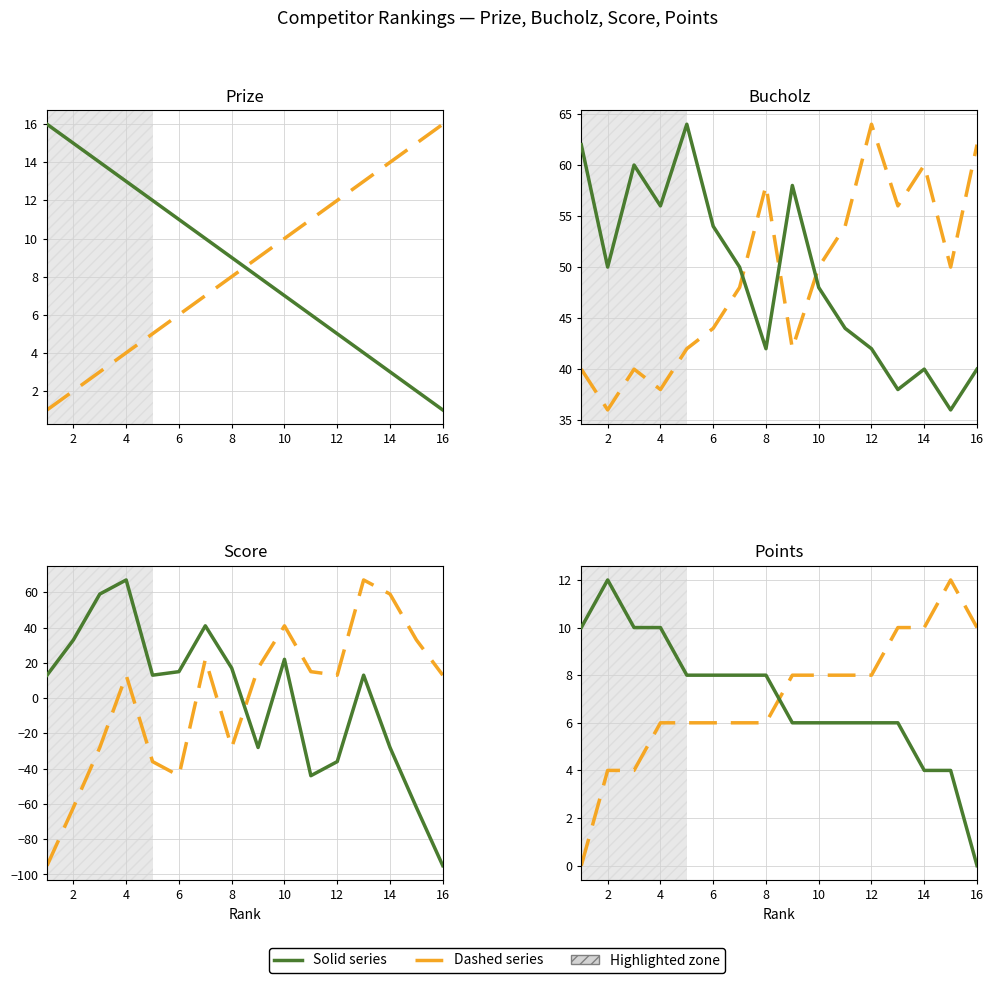

True or false: Prize has more than 2 points higher than both neighbors.

False